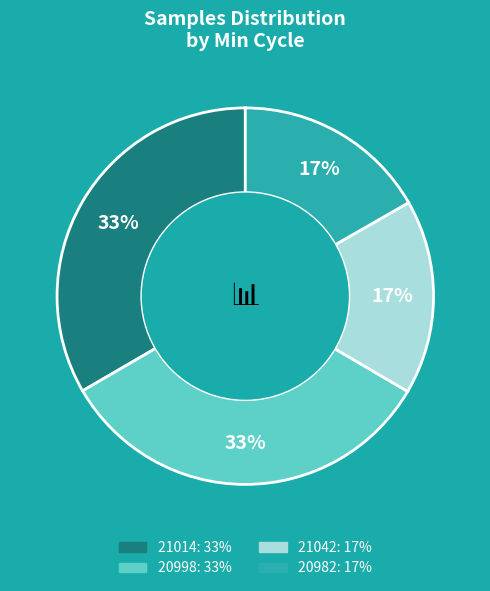

How many slices are in this pie chart?

4